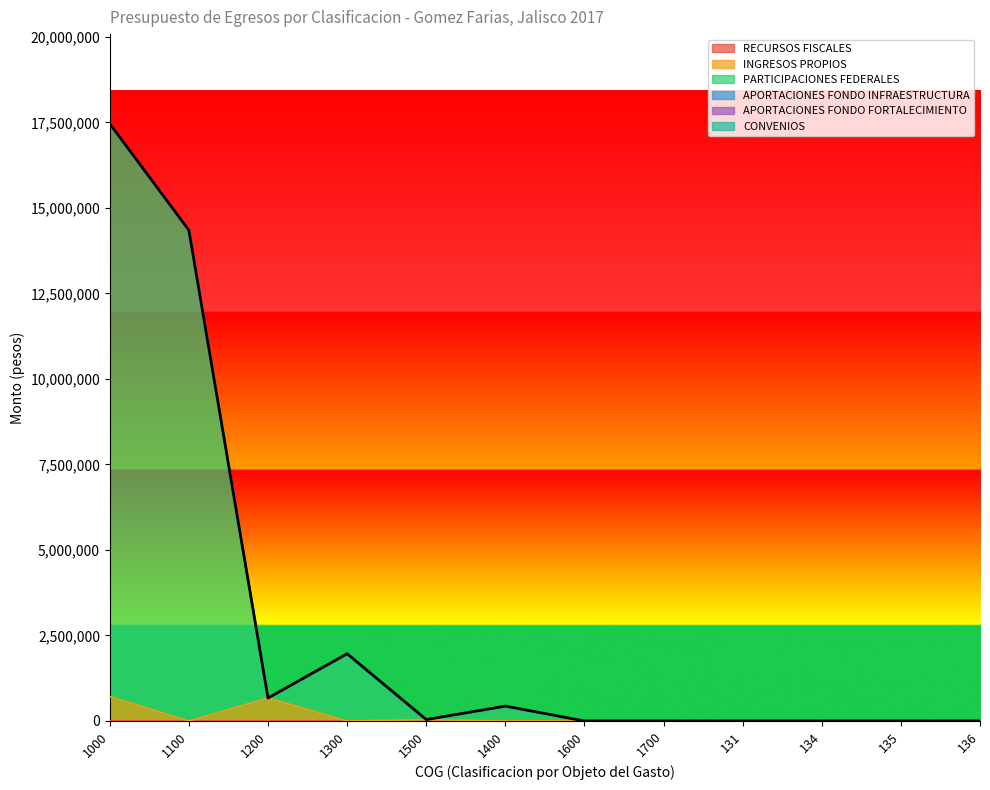

True or false: INGRESOS PROPIOS has a value of -235840.1 at 1400.

False